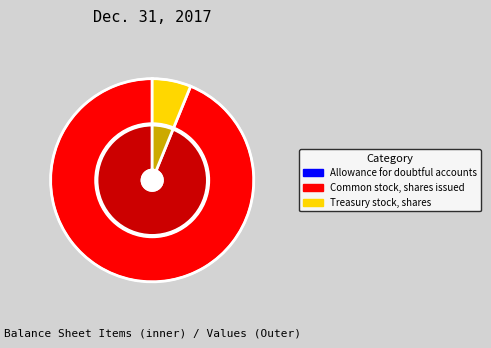

True or false: Allowance for doubtful accounts accounts for 0% of the total.

True